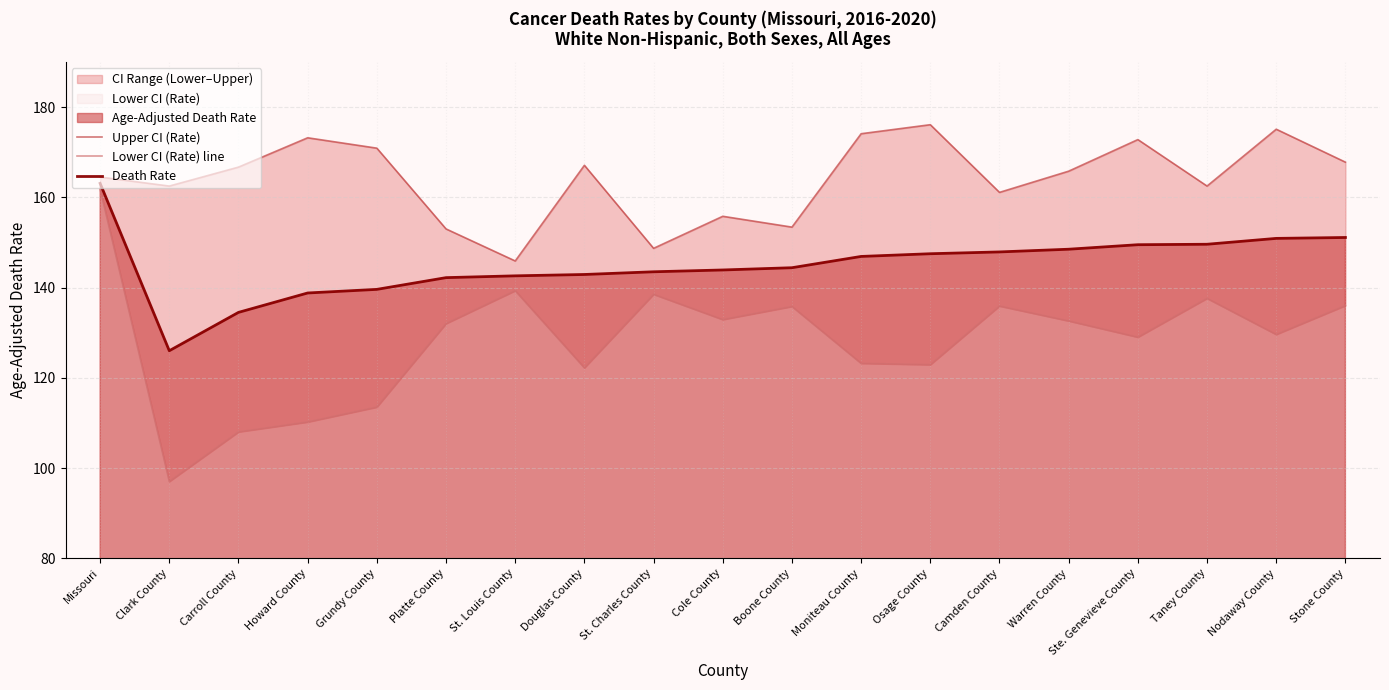

The value of Death Rate at St. Louis County is 66.7. True or false?

False